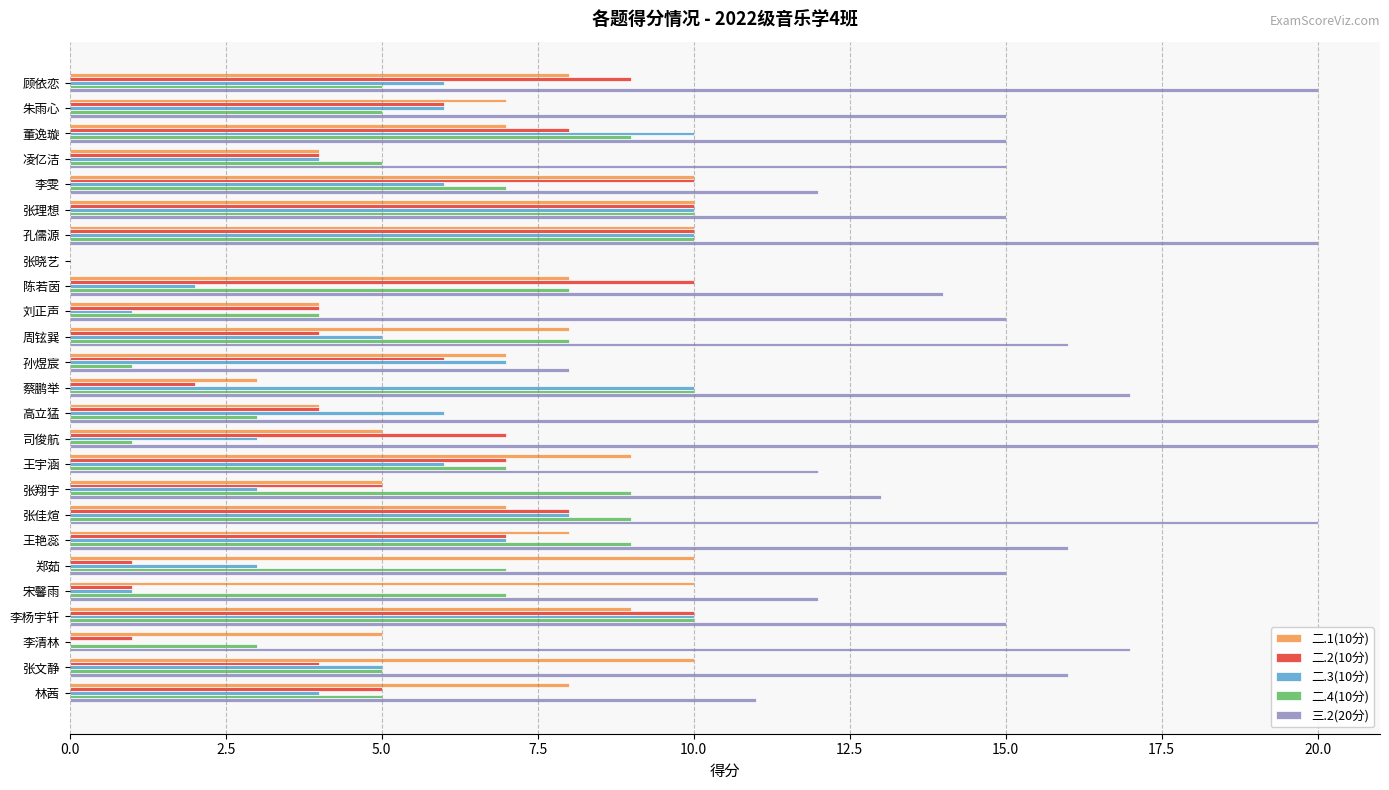

Between 张理想 and 王宇涵, which series saw the biggest shift?

二.3(10分)